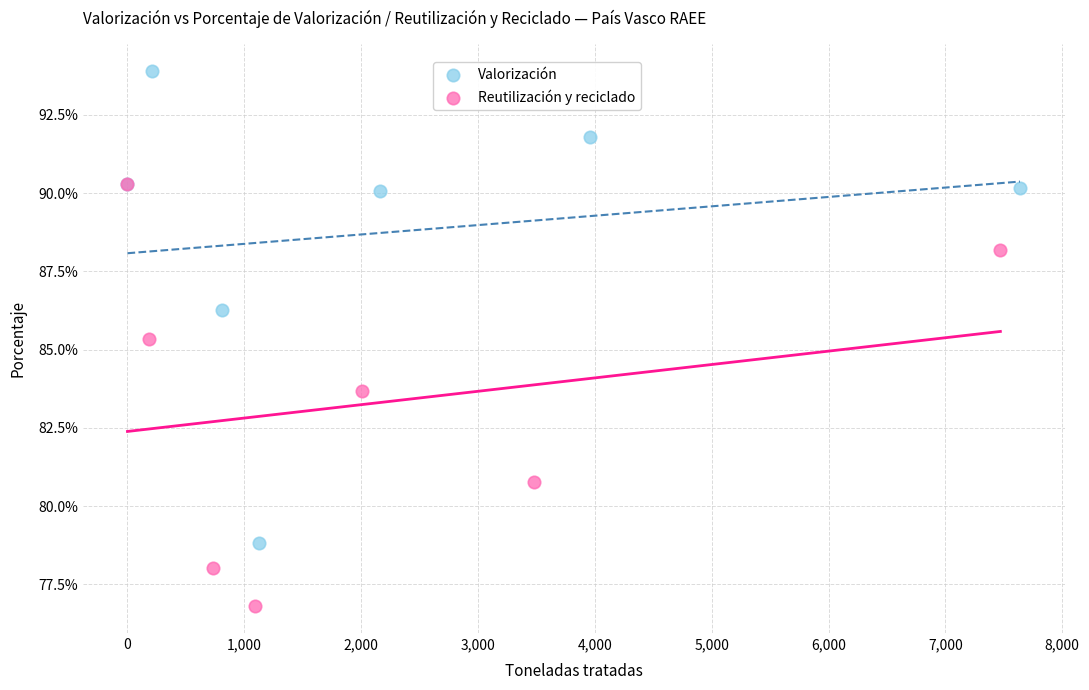

Which series reaches the maximum Y coordinate?

Valorización